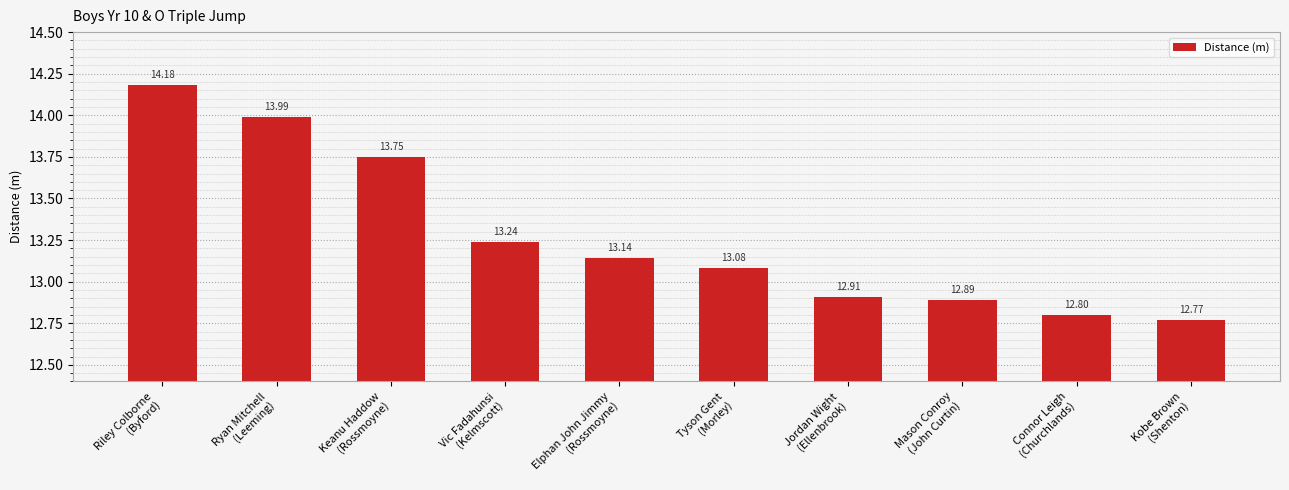

True or false: the data shows 2.7 at Mason Conroy
(John Curtin).

False